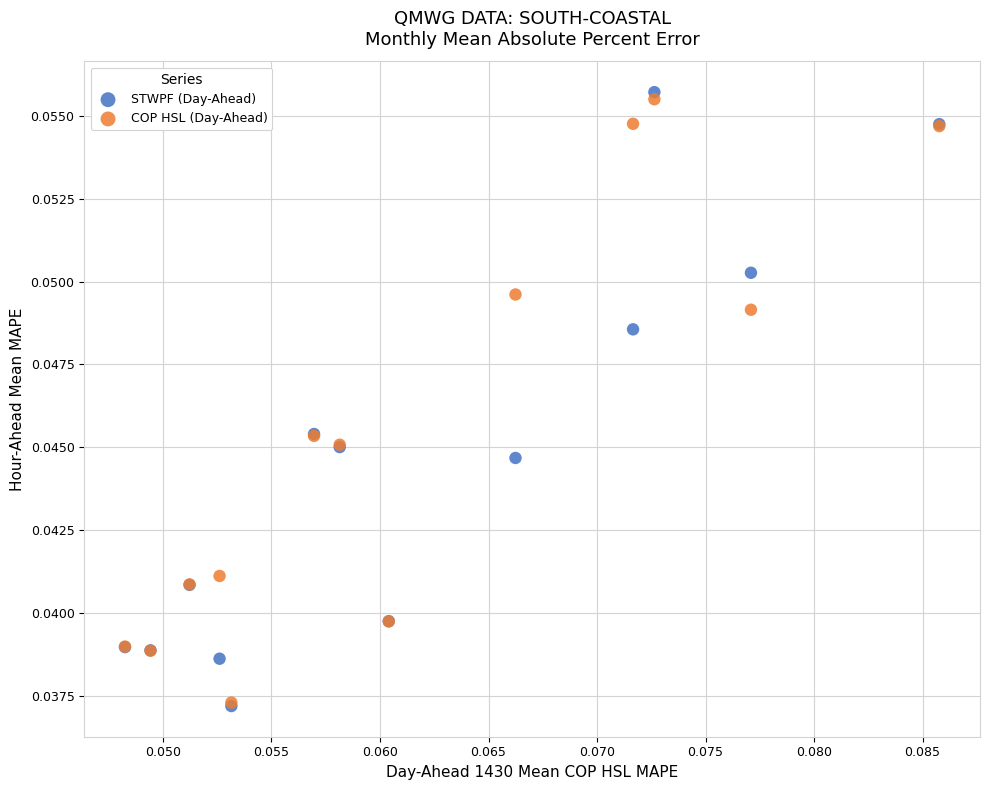

Which series has the widest spread of Y values?

STWPF (Day-Ahead)